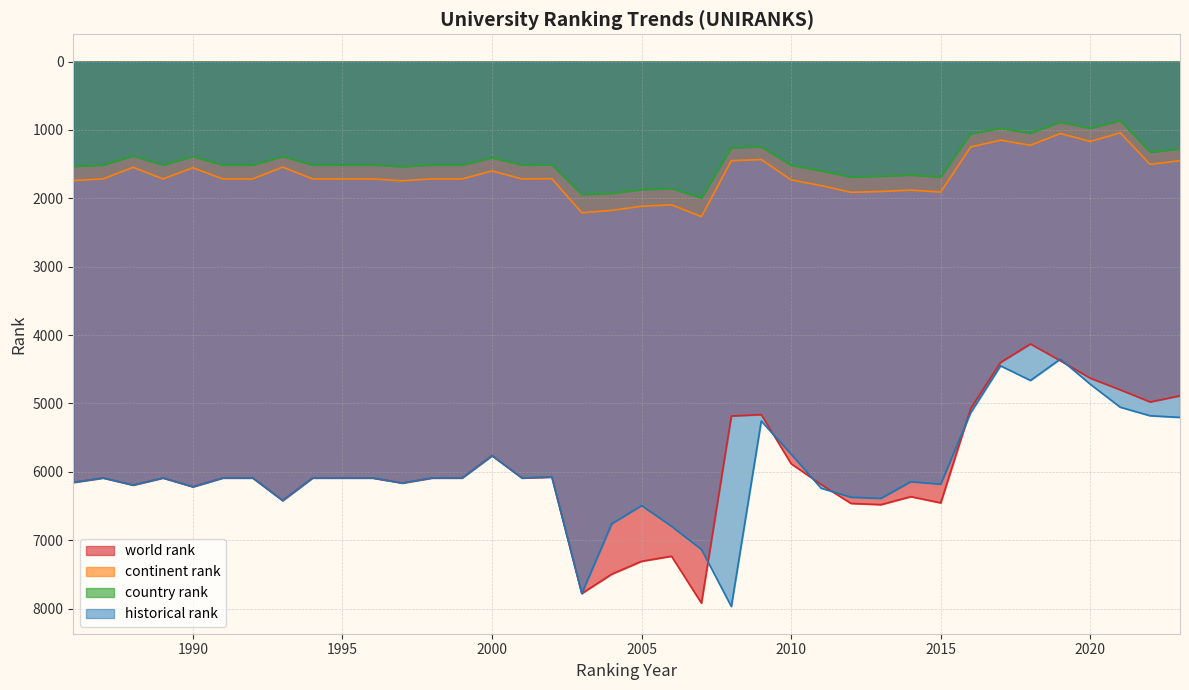

What is the difference between the maximum and minimum values in the world rank series?

3790